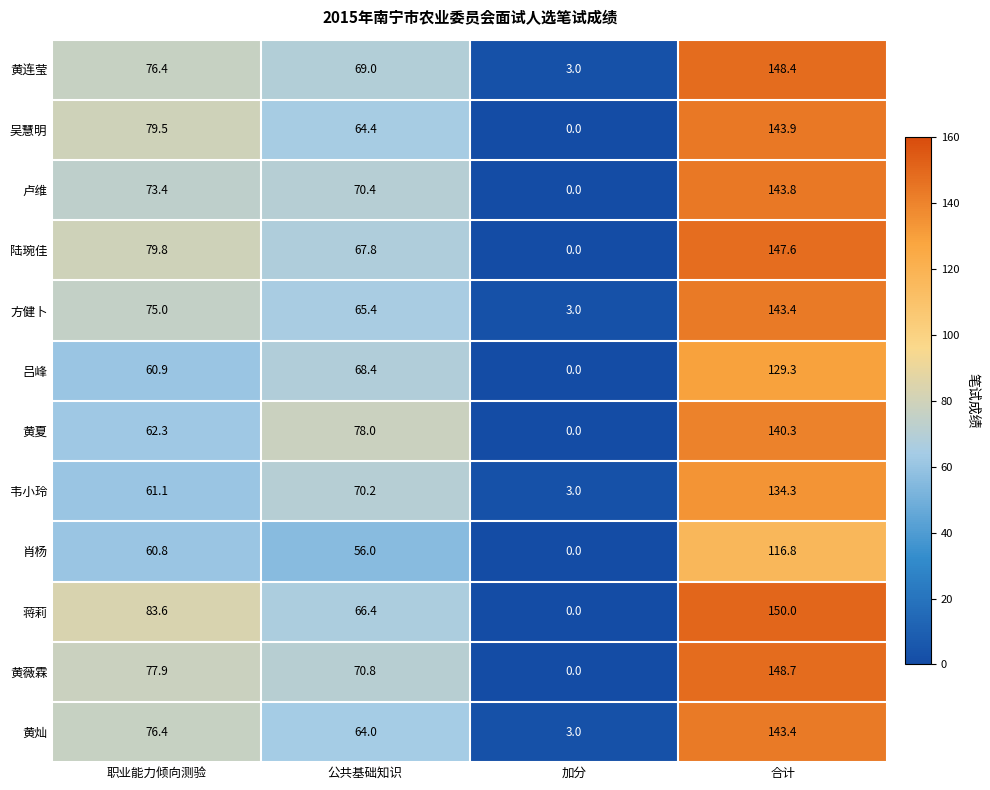

Which series has the widest spread of values?

蒋莉